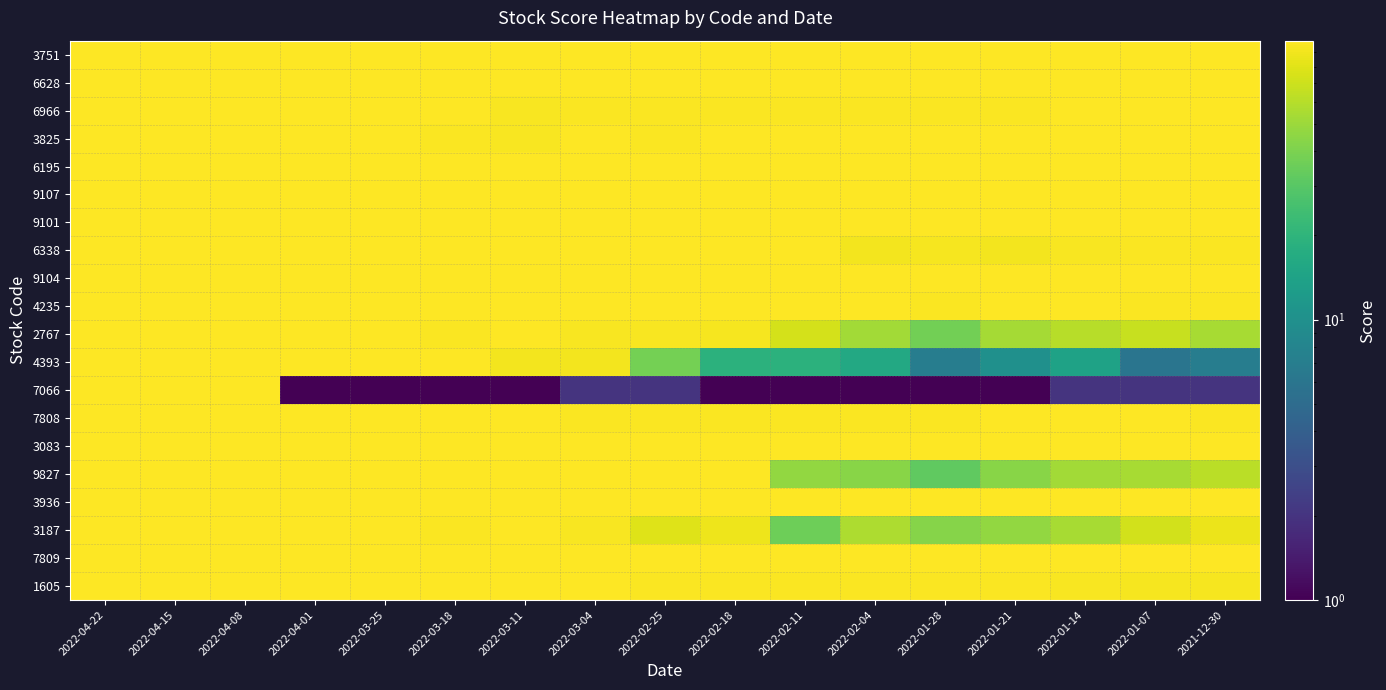

At how many categories does at least one series exceed 28?

17